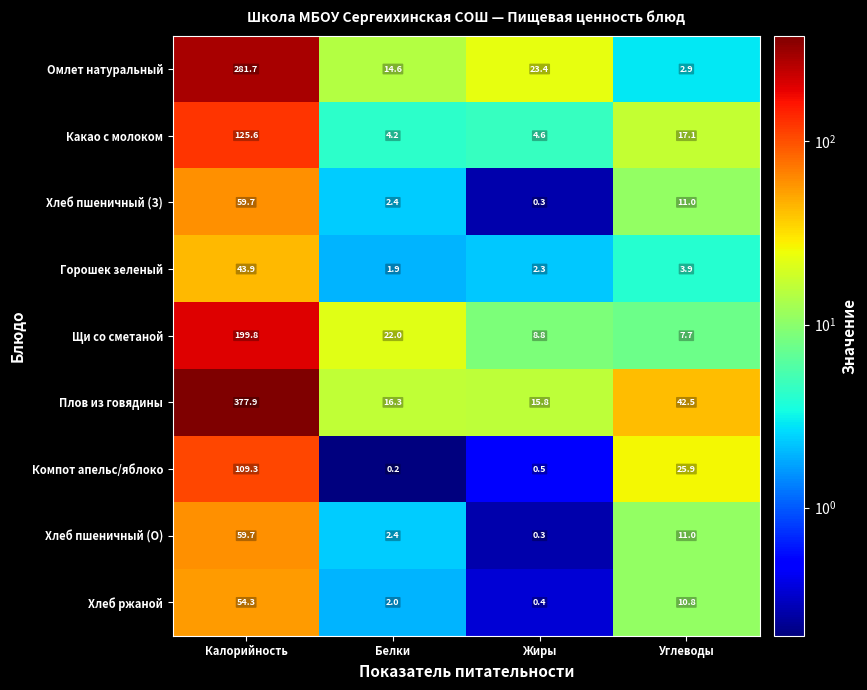

Is it true that Хлеб пшеничный (З) equals 59.7 at Калорийность?

True